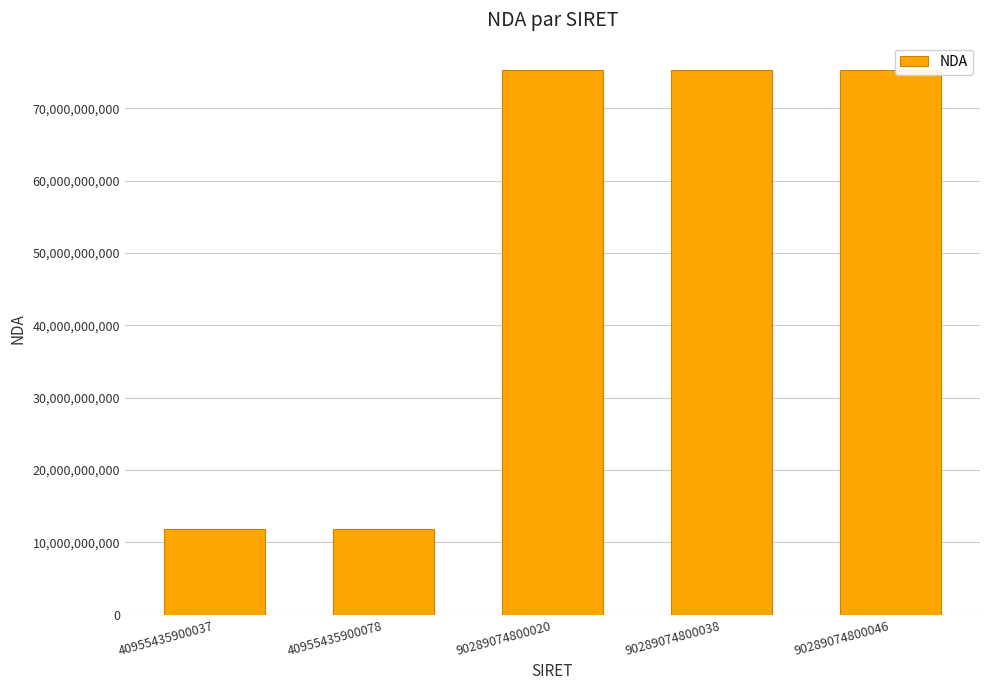

The chart shows a value of 19157767999 at 40955435900037. True or false?

False